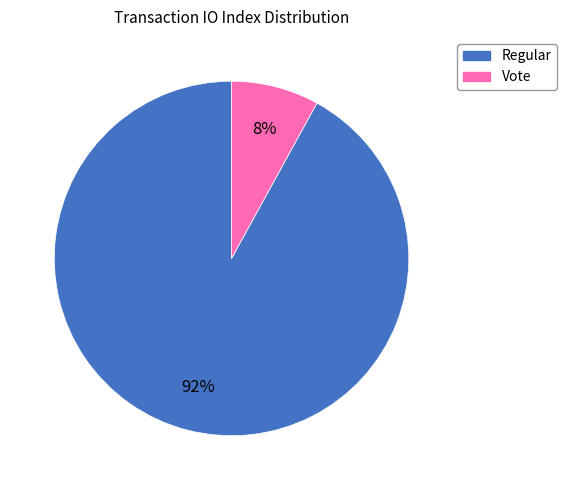

To the nearest percent, what percentage of the pie is Vote?

8%